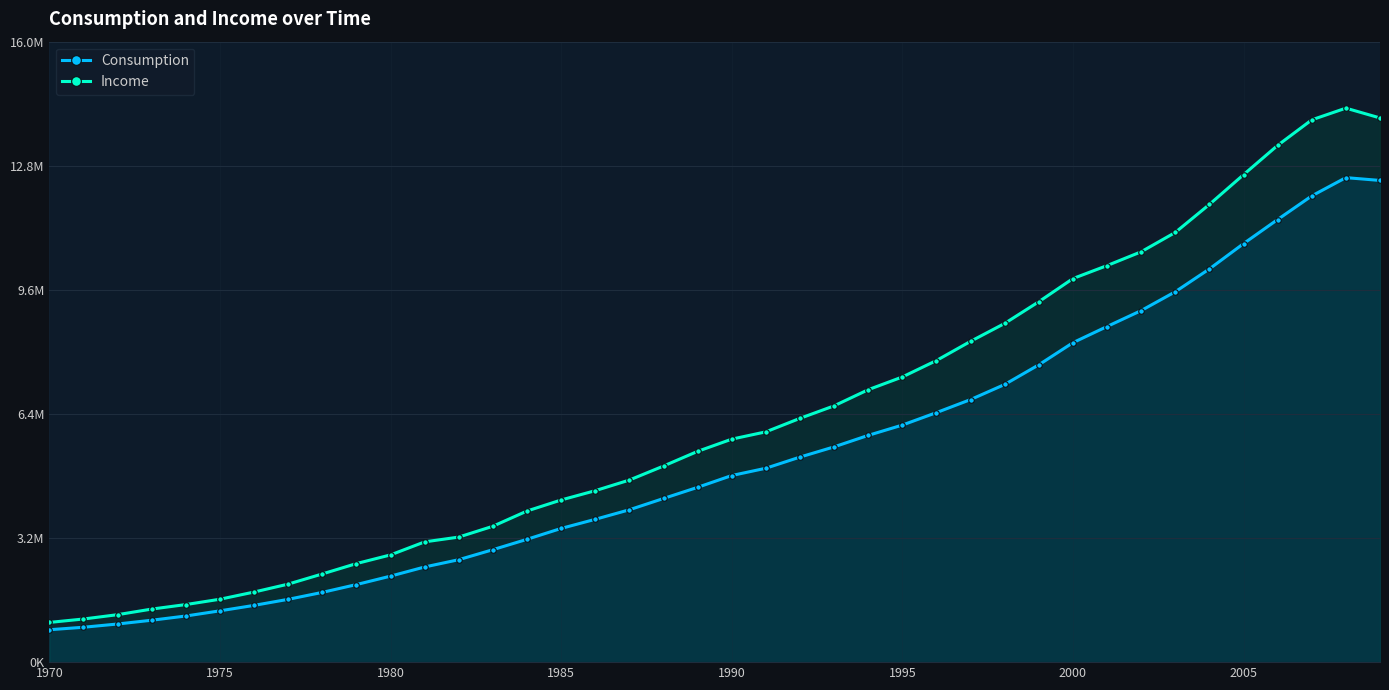

True or false: Consumption has more than 2 points higher than both neighbors.

False